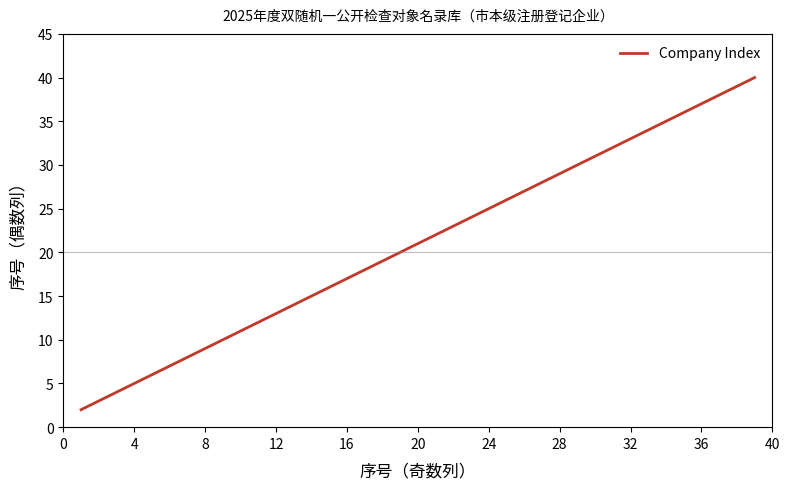

What is the greatest value displayed?

40